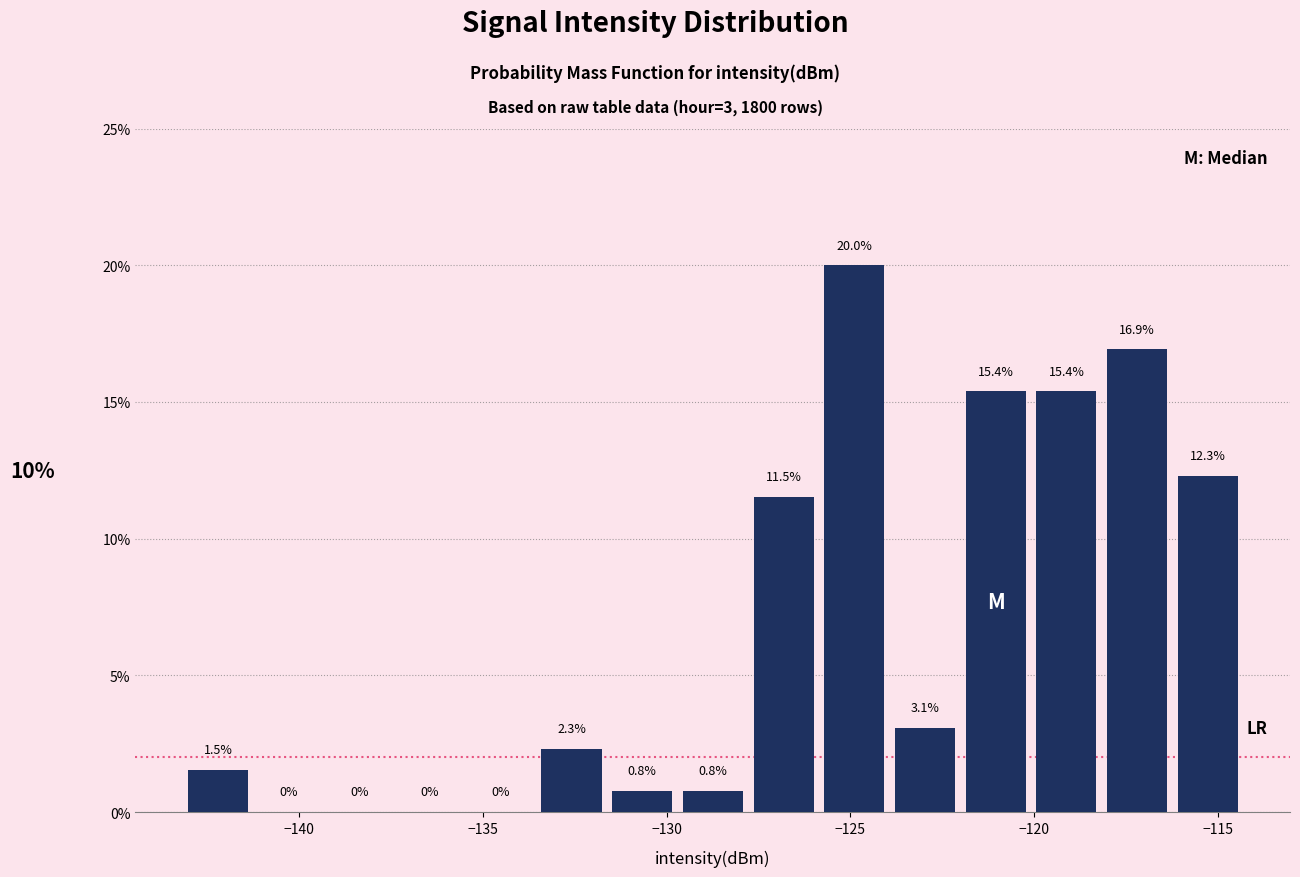

Around what value on the x-axis is the tallest bar? Give the approximate position of its centre, as read against the axis.

-125.0